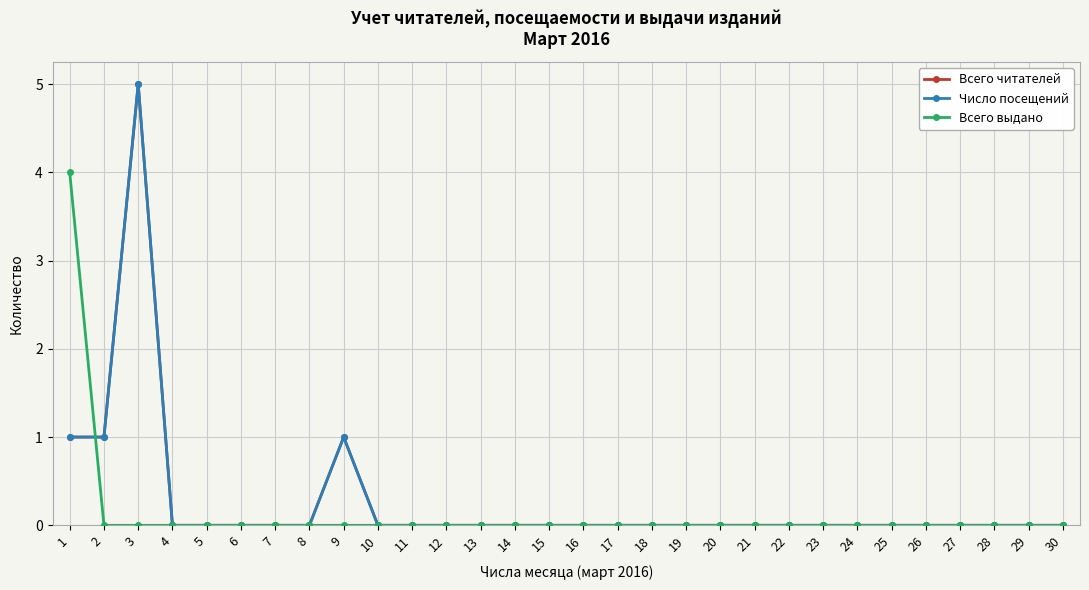

Does the chart have visible grid lines?

Yes